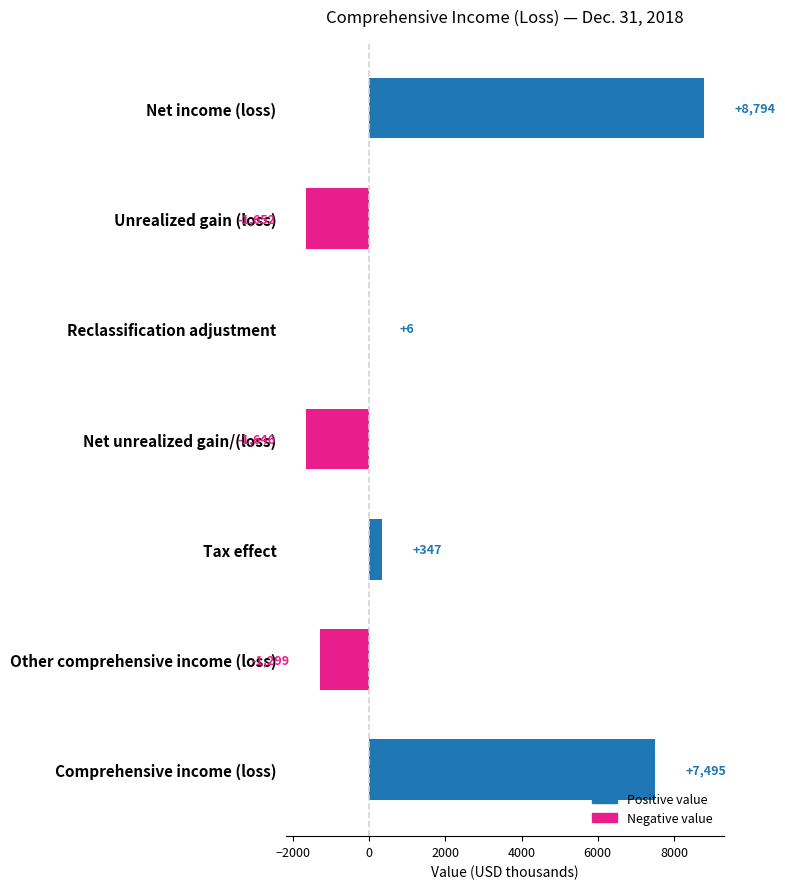

Count the number of categories in the chart.

7